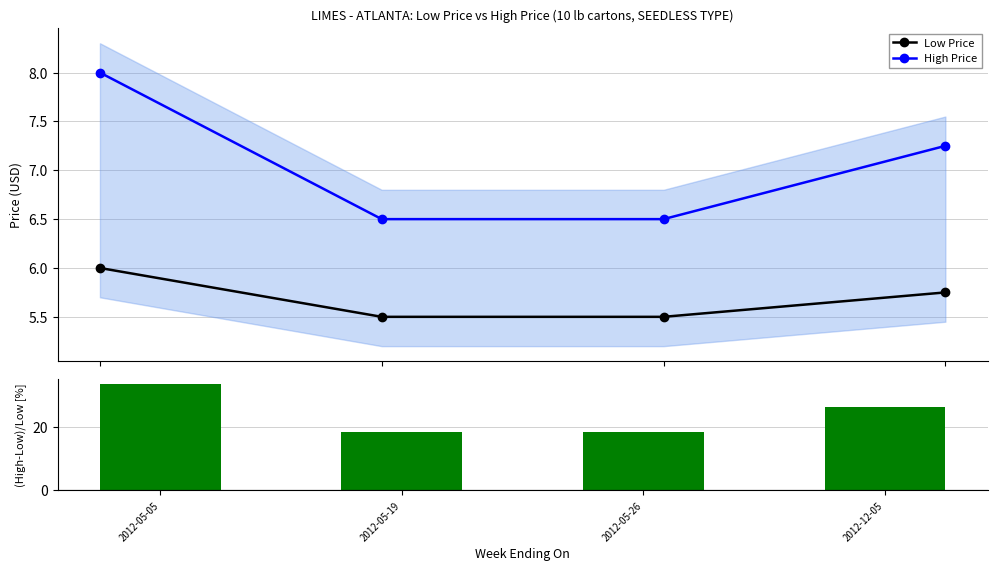

At which category is the sum across all series the highest?

2012-05-05